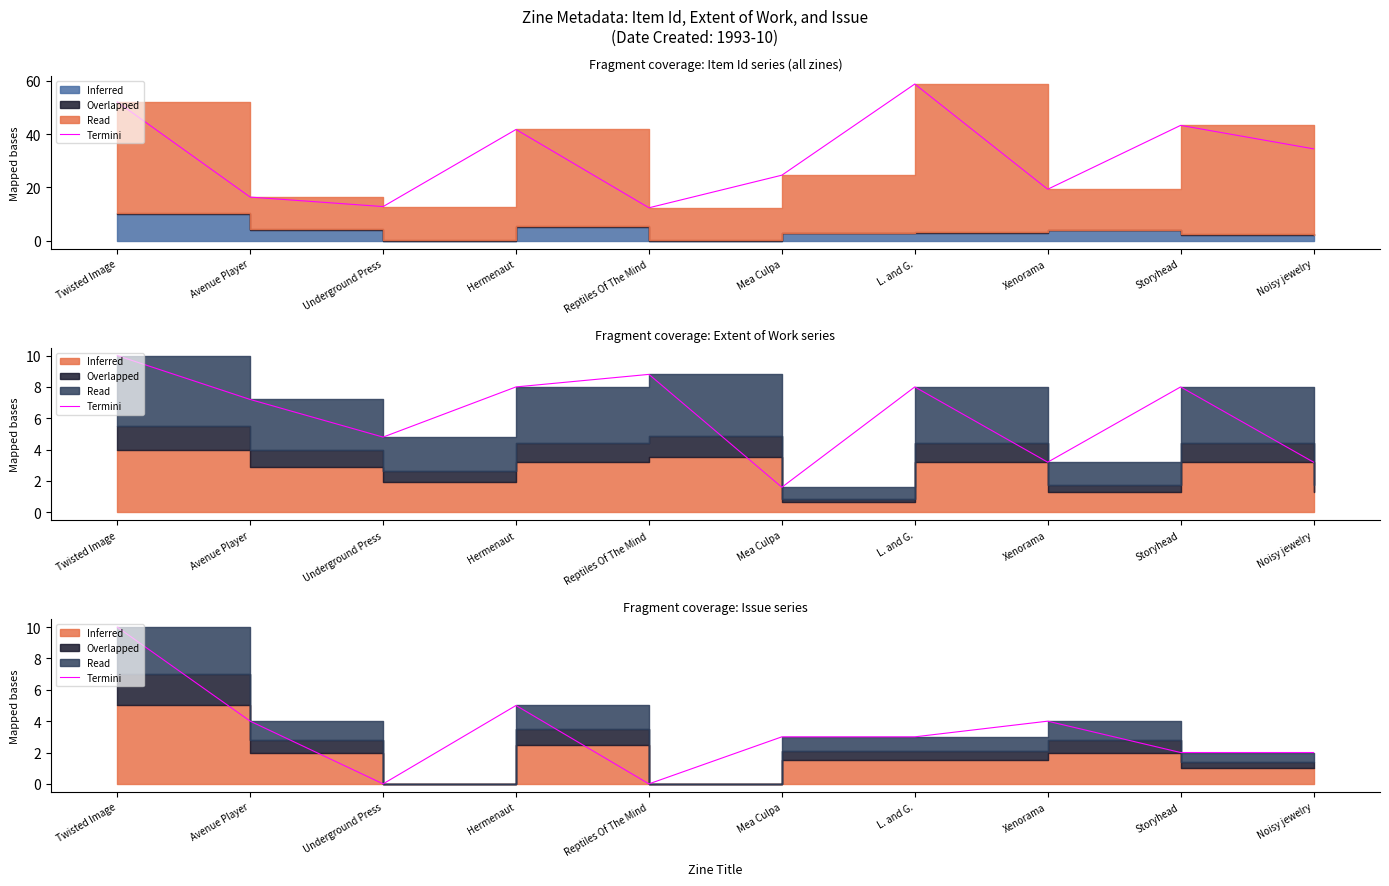

What is the average value?

3